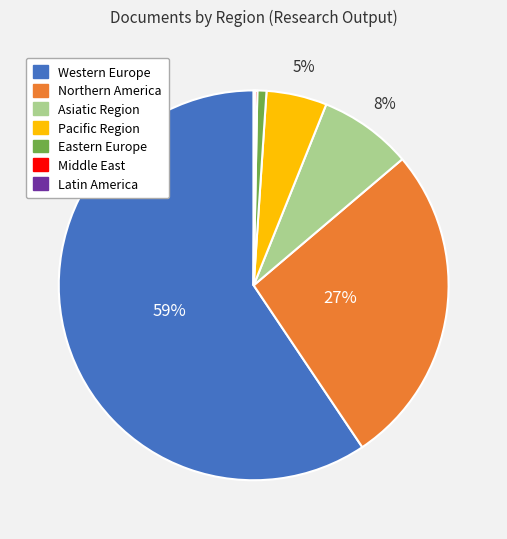

To the nearest percent, what is the difference between the largest and smallest slice percentages?

59%